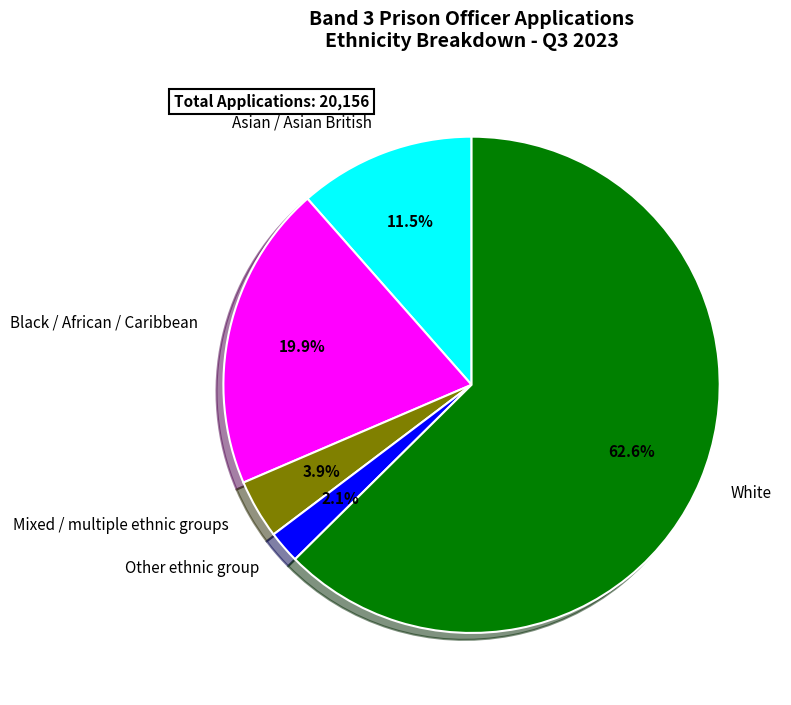

Which slice is the smallest?

Other ethnic group